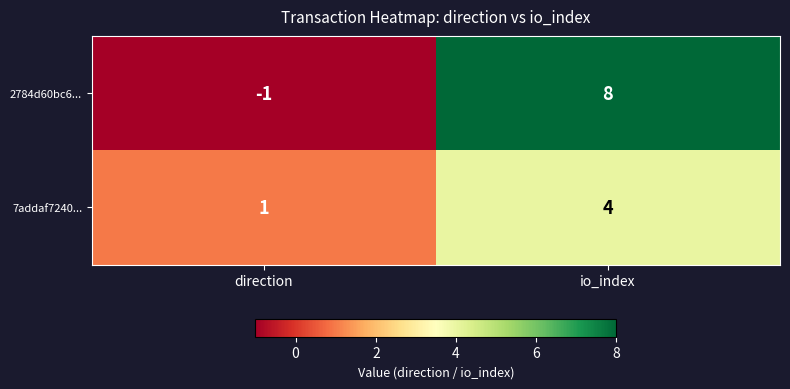

At how many categories does at least one series exceed 5?

1